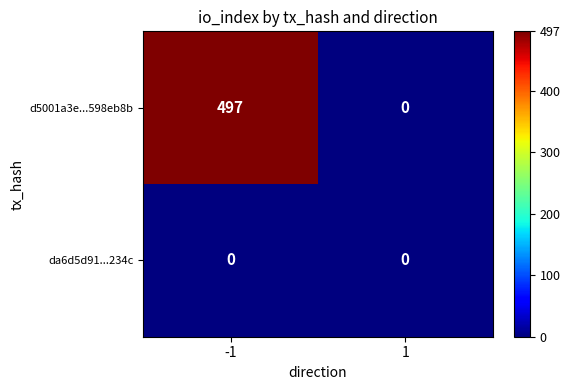

At -1, list the series in order from smallest to largest.

da6d5d91...234c, d5001a3e...598eb8b